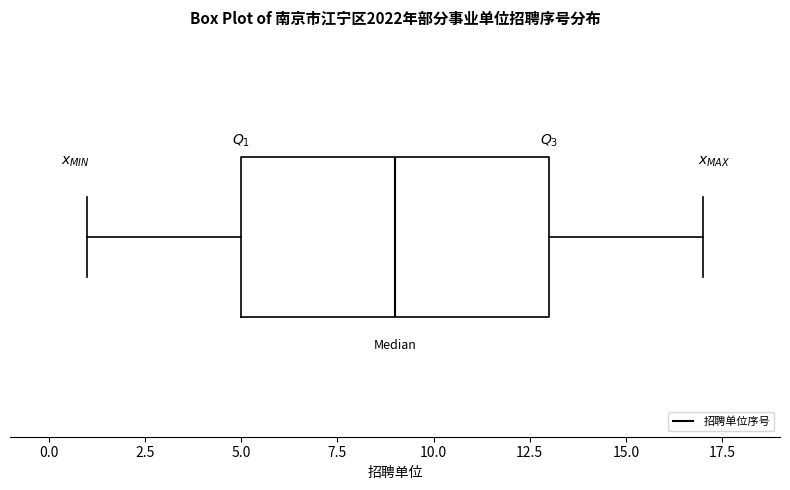

Where does the median line of the box sit on the x-axis? The values are not printed on the chart, so give them approximately, as read against the axis.

9